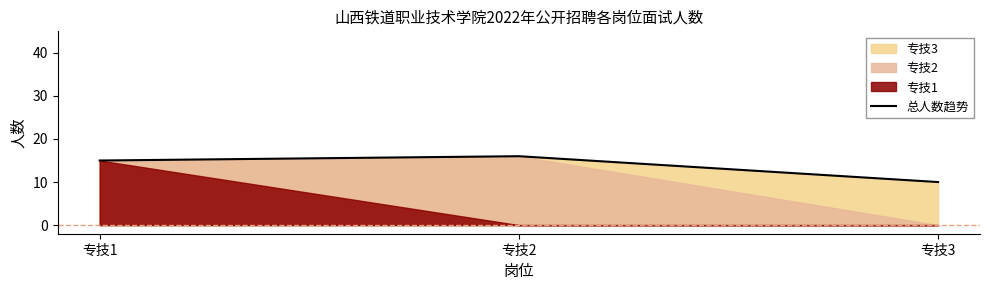

Count the number of categories in the chart.

3